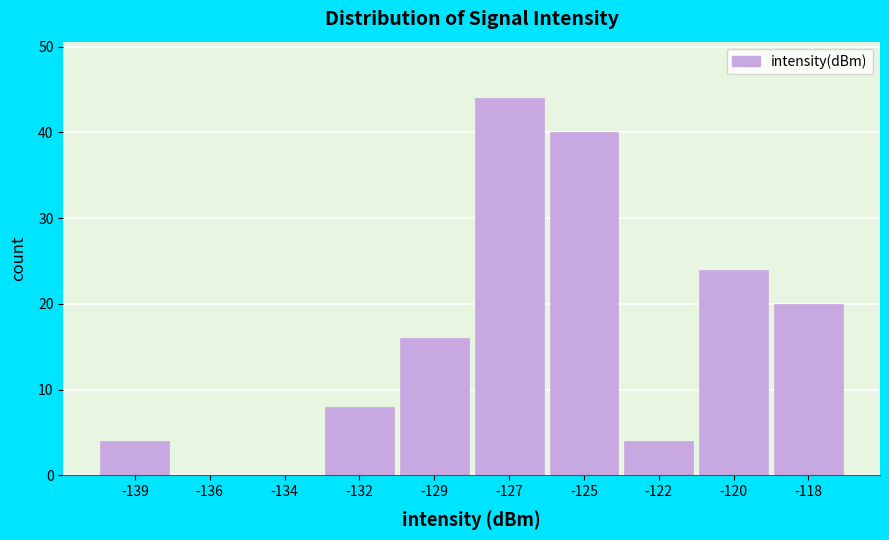

Reading left to right, list all the values displayed in this chart.

-139=4	-136=0	-134=0	-132=8	-129=16	-127=44	-125=40	-122=4	-120=24	-118=20